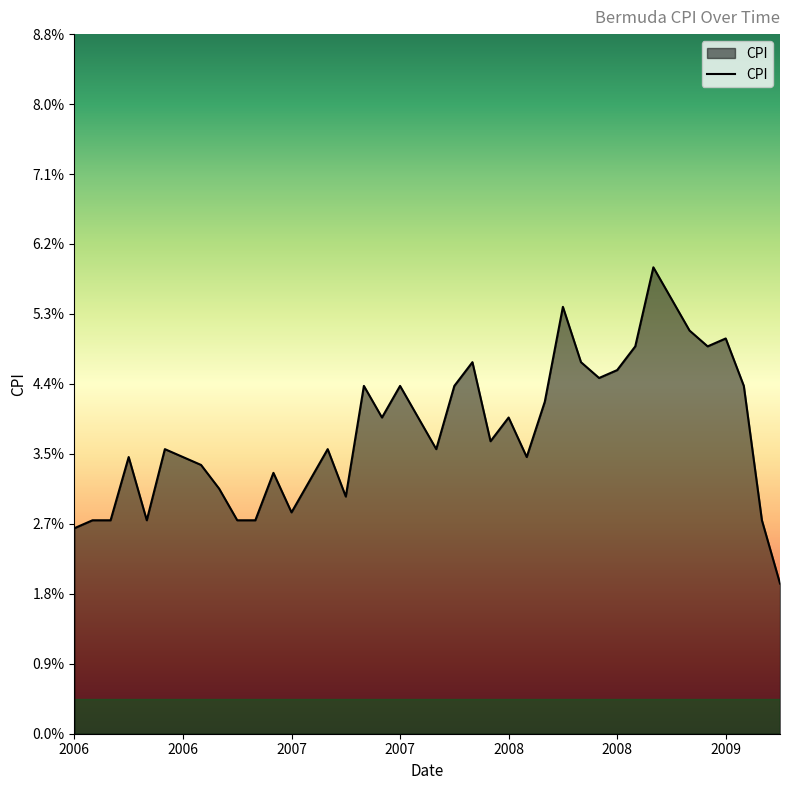

At which category does the data reach its first local peak?

2006-04